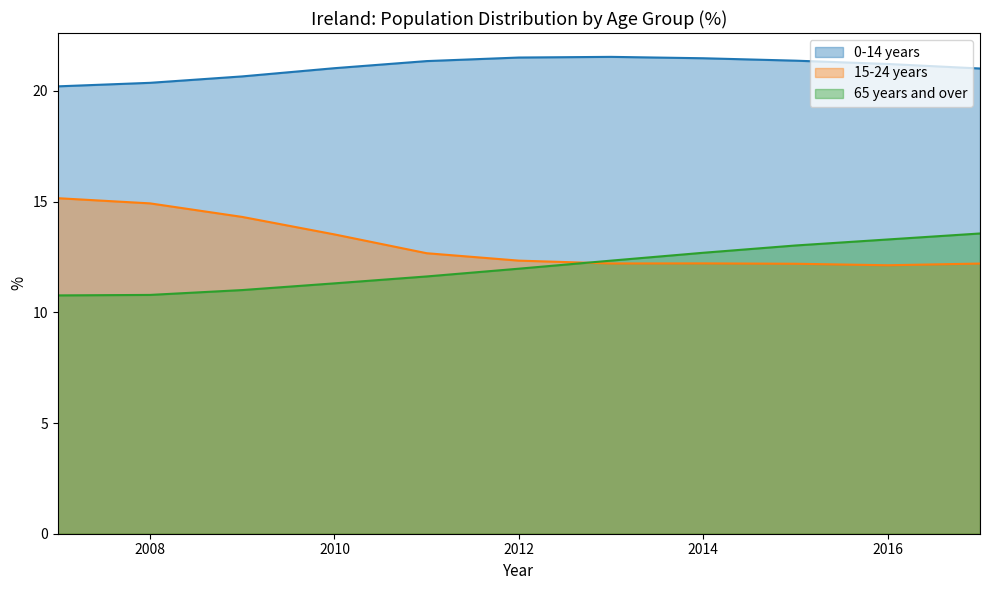

Reading left to right, extract all data points from this chart.

0-14 years: 20.2	20.4	20.7	21.0	21.3	21.5	21.5	21.5	21.4	21.2	21.0
15-24 years: 15.2	14.9	14.3	13.5	12.7	12.3	12.2	12.2	12.2	12.1	12.2
65 years and over: 10.8	10.8	11.0	11.3	11.6	12.0	12.3	12.7	13.0	13.3	13.6